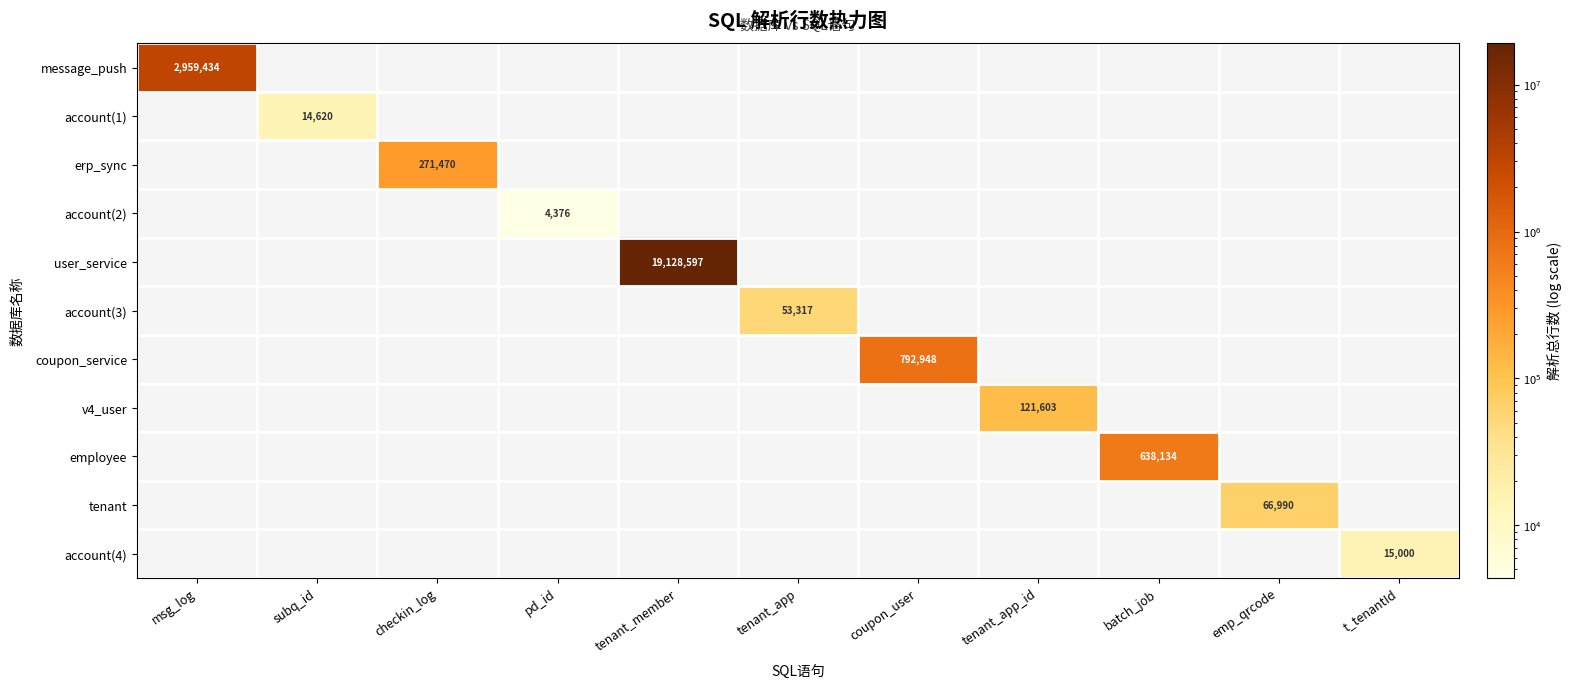

Is it true that account(2) equals 4376 at pd_id?

True